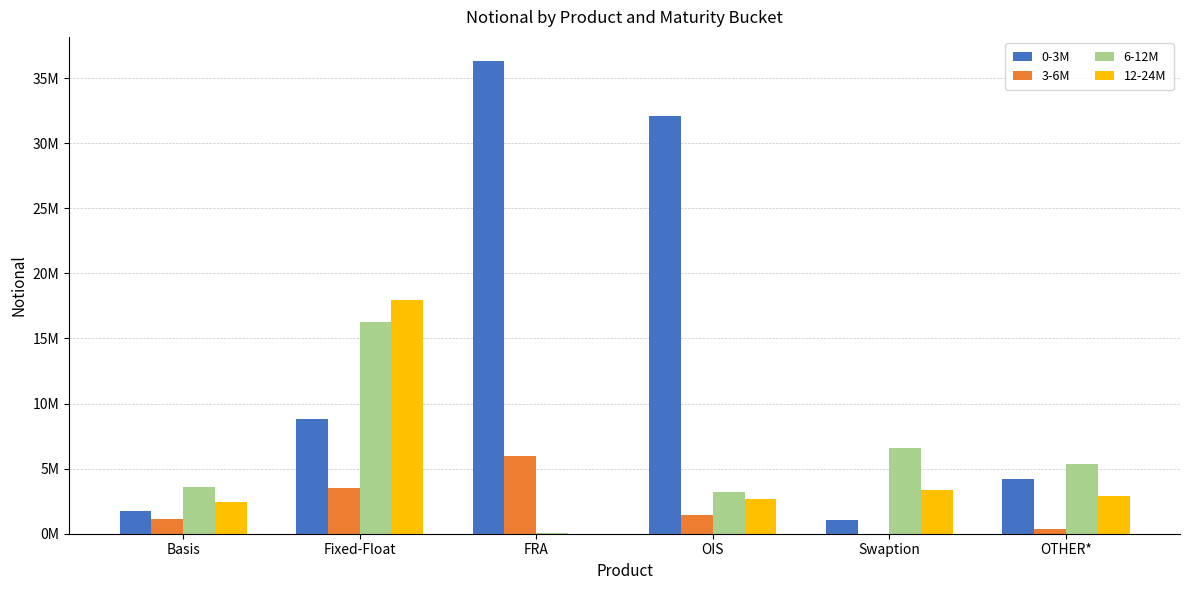

What is the sum of the 0-3M values at Fixed-Float and OTHER*?

13016662